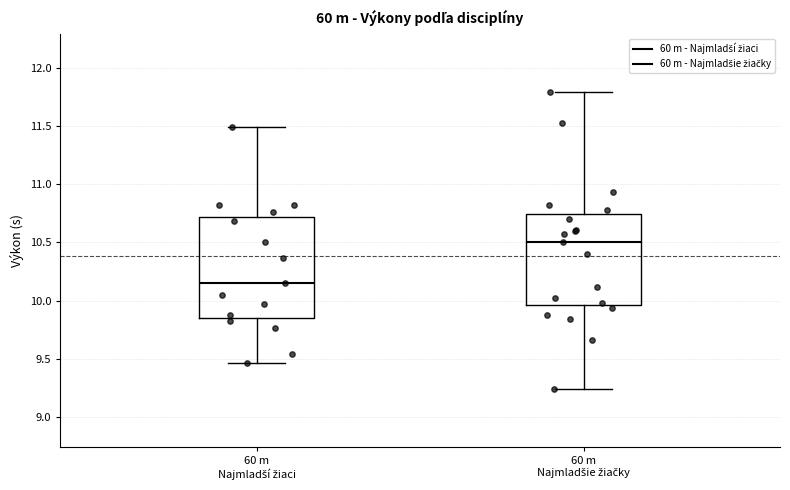

Where does the median line of the box for 60 m Najmladšie žiačky sit on the y-axis? The values are not printed on the chart, so give them approximately, as read against the axis.

10.50